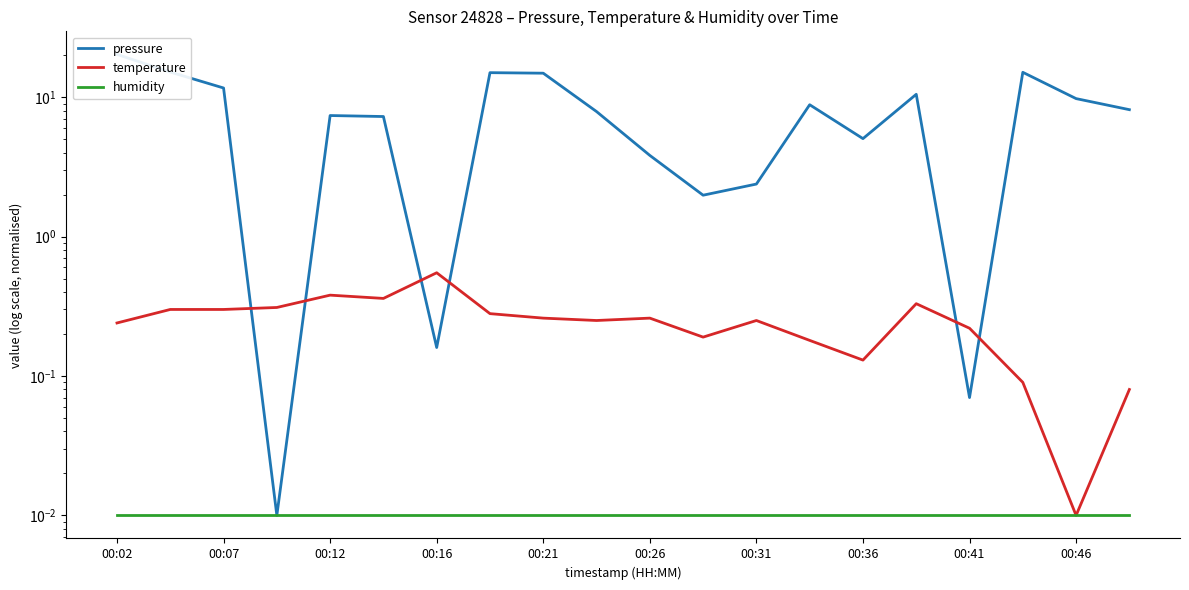

Reading right to left, extract all data points from this chart.

pressure: 8.1	9.8	15.1	0.1	10.5	5.0	8.8	2.4	2.0	3.8	7.9	14.8	15.0	0.2	7.3	7.4	0.0	11.6	15.1	20.3
temperature: 0.1	0.0	0.1	0.2	0.3	0.1	0.2	0.3	0.2	0.3	0.3	0.3	0.3	0.5	0.4	0.4	0.3	0.3	0.3	0.2
humidity: 0.0	0.0	0.0	0.0	0.0	0.0	0.0	0.0	0.0	0.0	0.0	0.0	0.0	0.0	0.0	0.0	0.0	0.0	0.0	0.0